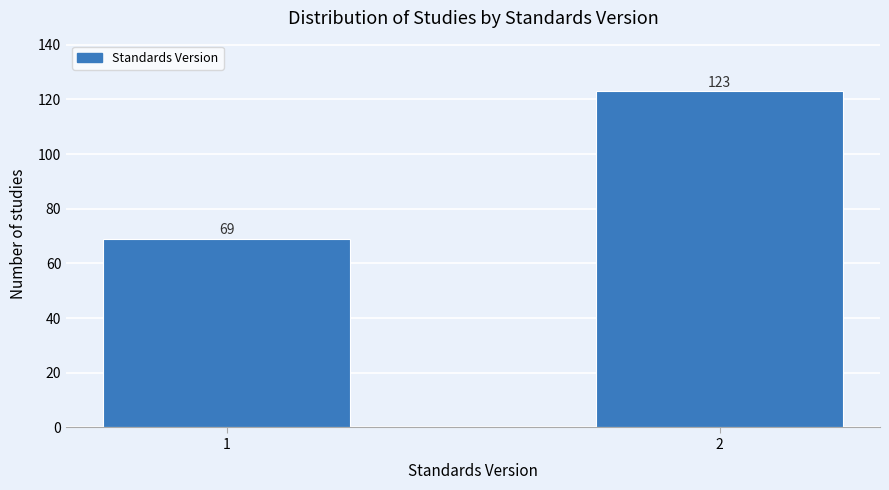

Reading left to right, extract all data points from this chart.

1=69	2=123